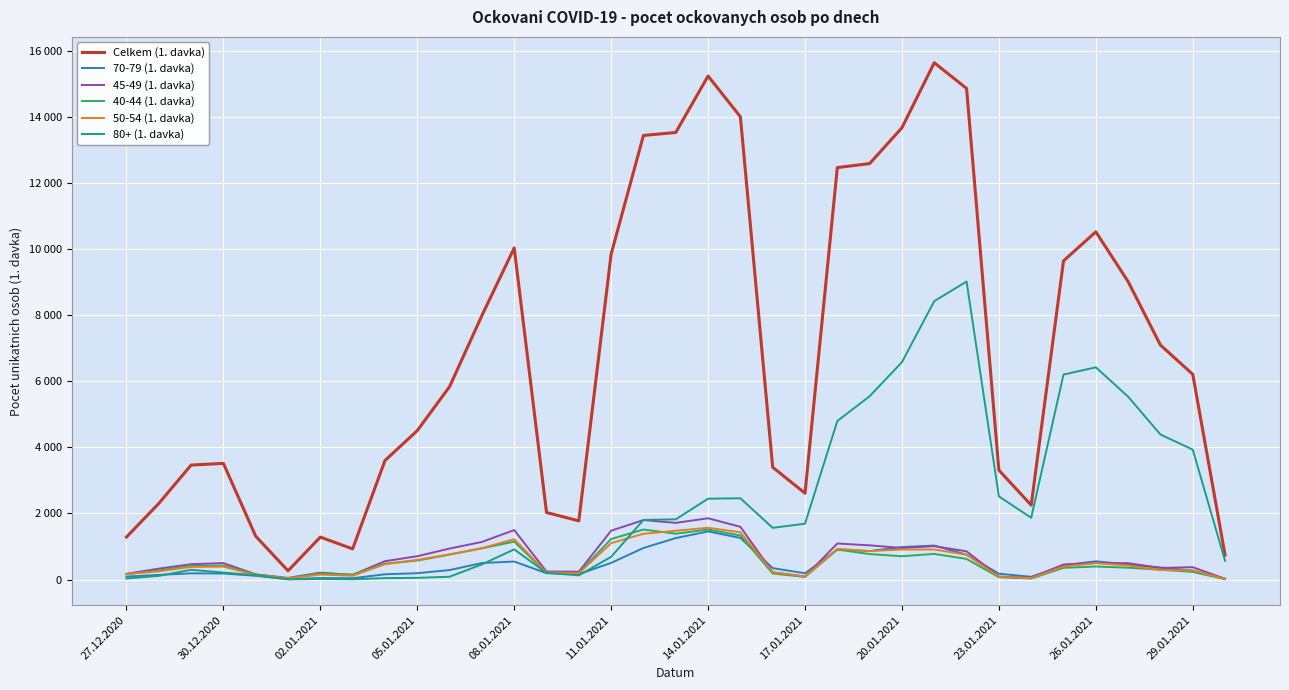

What is the sum of all 40-44 (1. davka) values?

18846